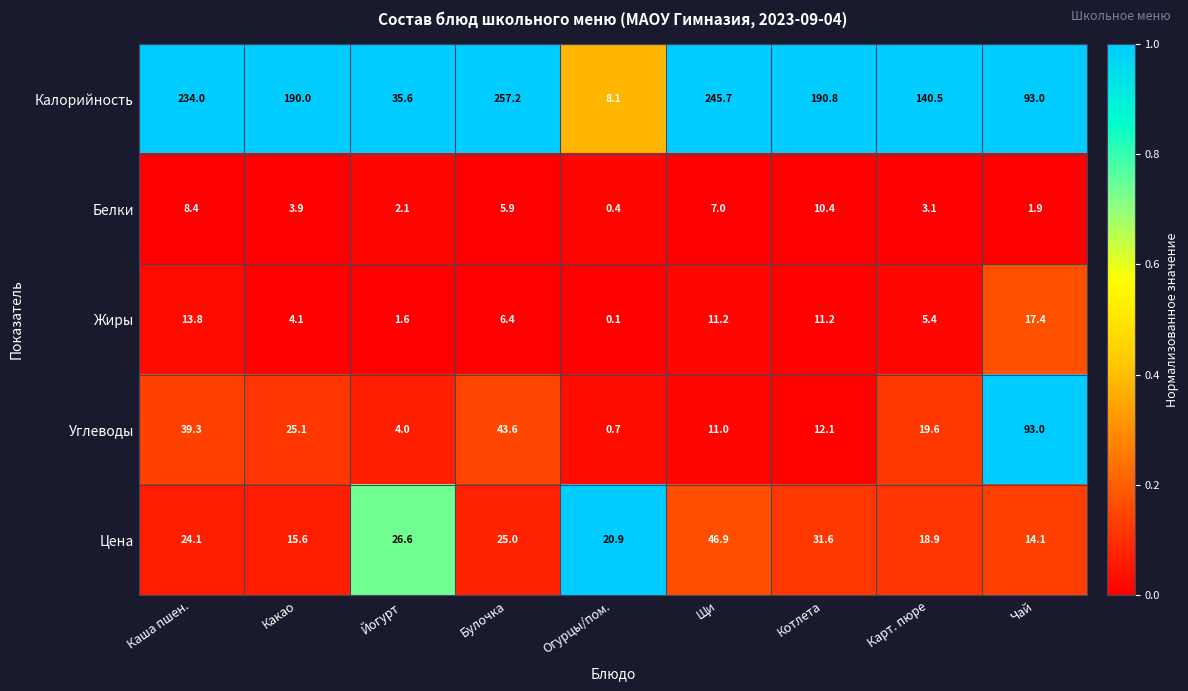

Read the Калорийность value at Каша пшен..

234.0